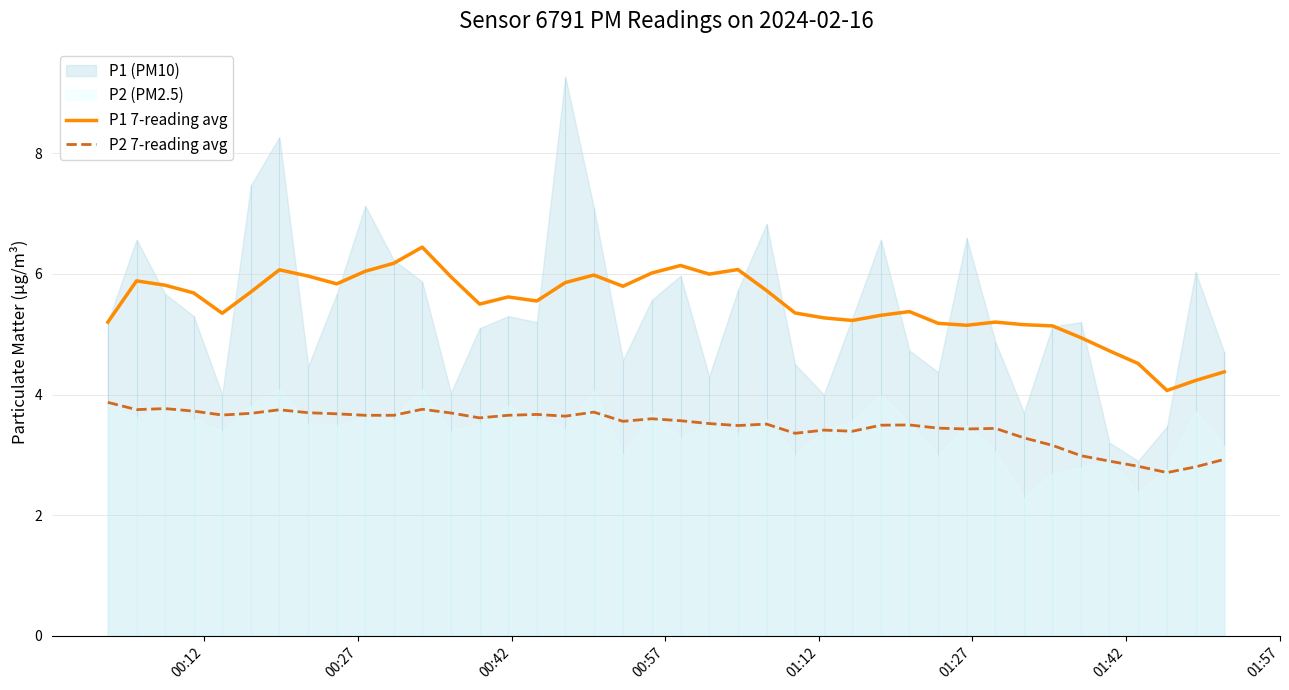

What is the minimum value for P1 7-reading avg?

4.1